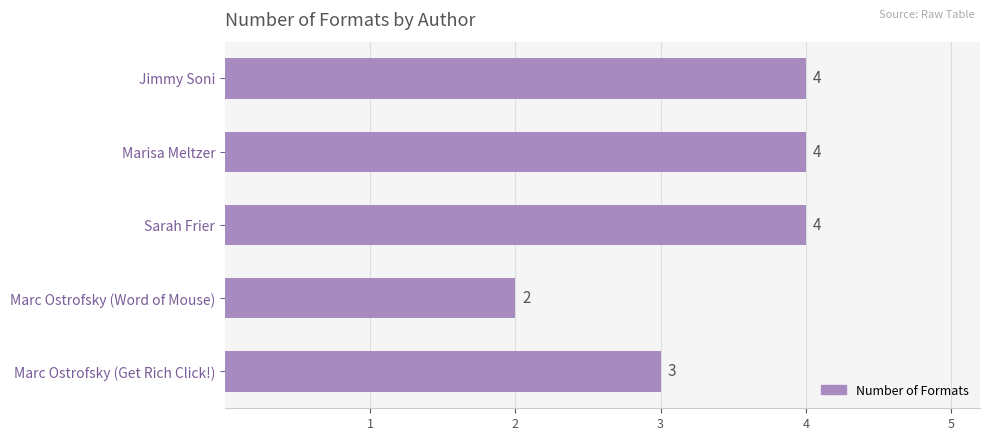

At which label is the value closest to 3?

Marc Ostrofsky (Get Rich Click!)